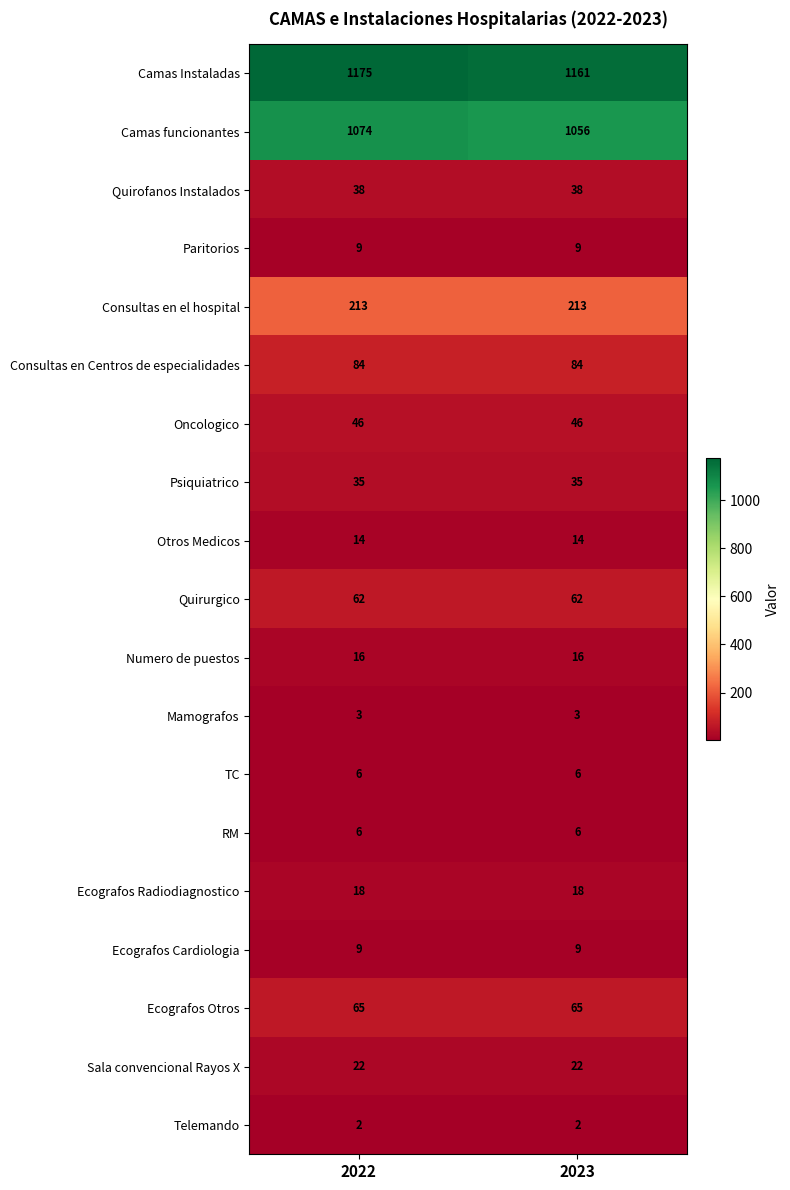

List the labels in order of Camas Instaladas value, smallest first.

2023, 2022